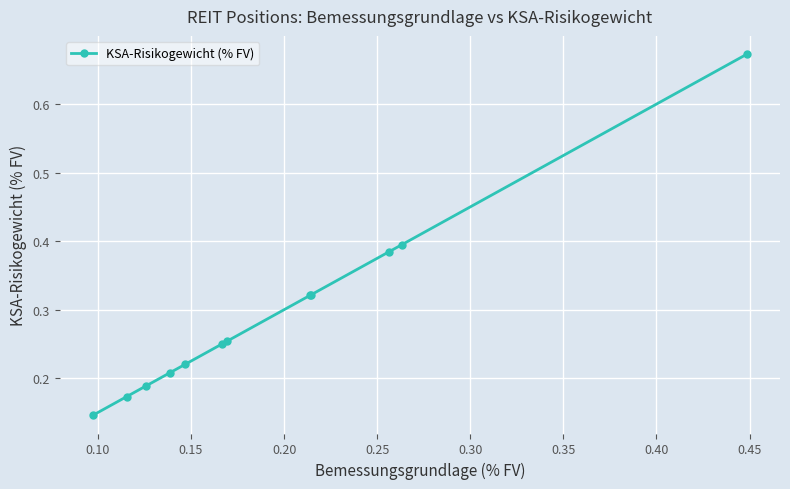

Count the values in the range 0 to 1.

12